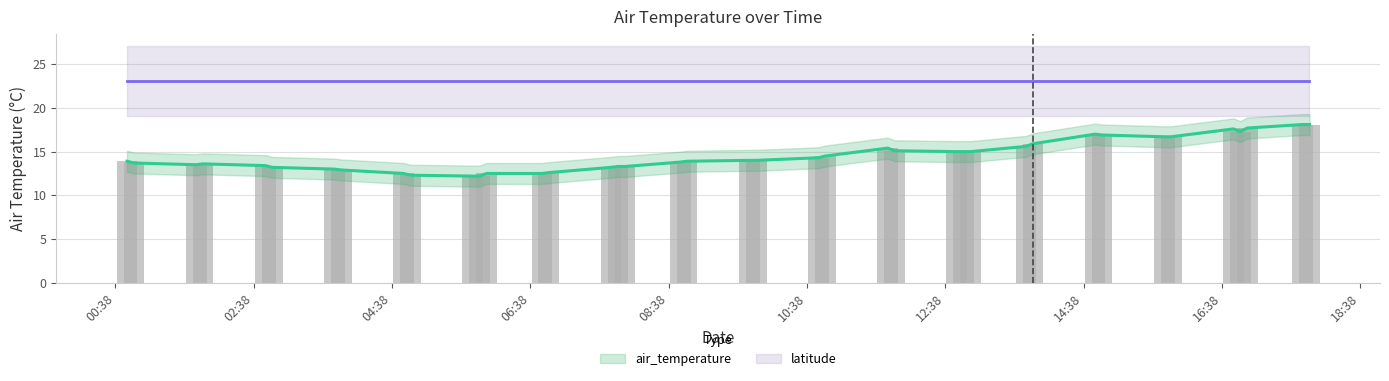

What is the smallest value displayed?

12.2